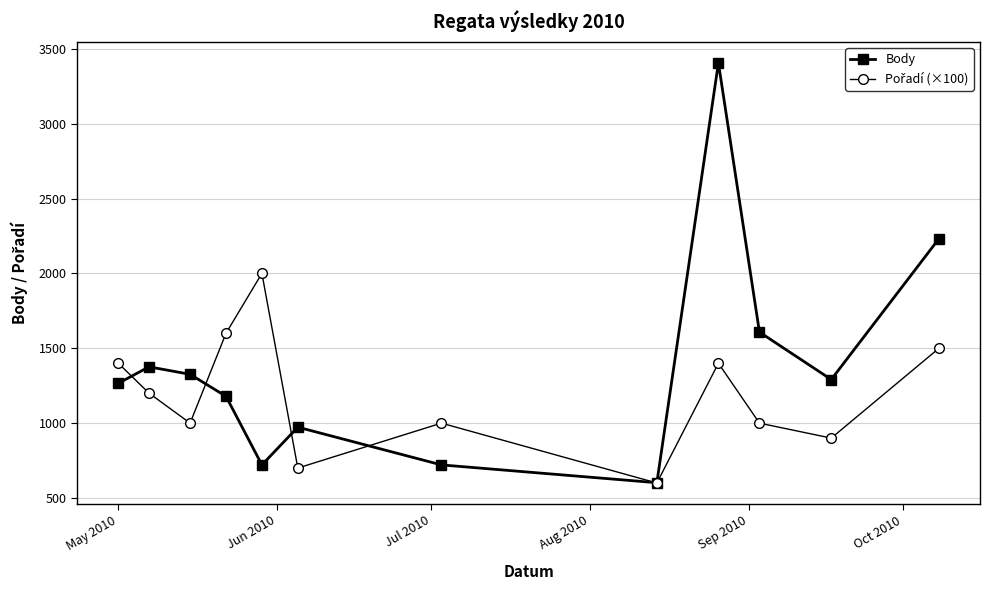

How many interior local valleys does the Body series have?

3